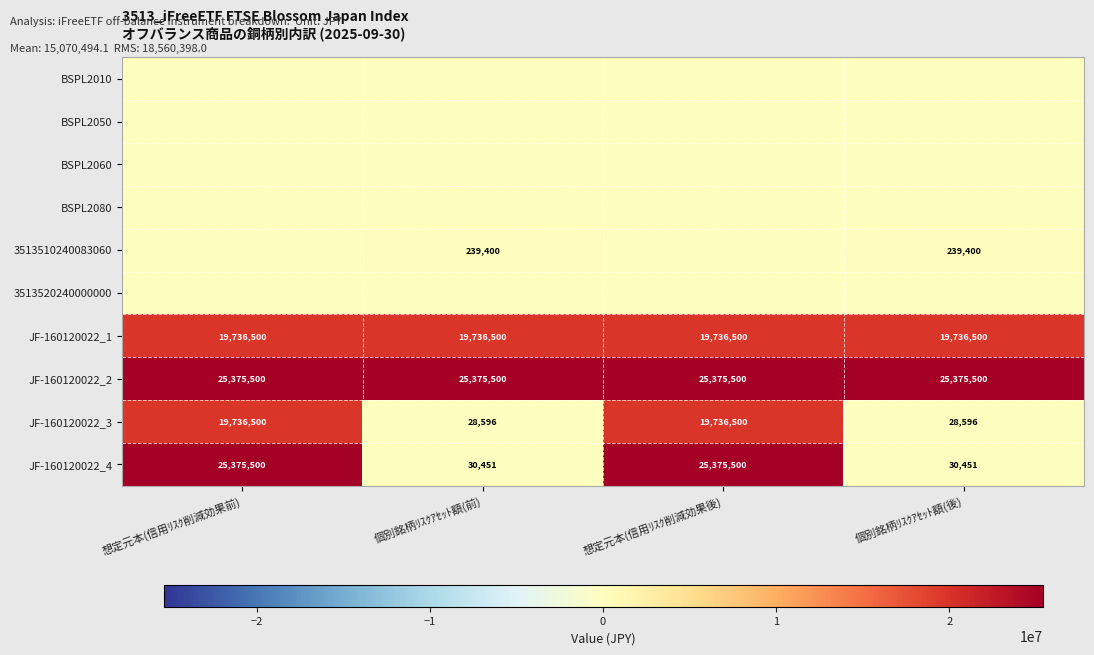

Is the value of JF-160120022_3 at 想定元本(信用ﾘｽｸ削減効果後) greater than the value of JF-160120022_4 at 想定元本(信用ﾘｽｸ削減効果前)?

No